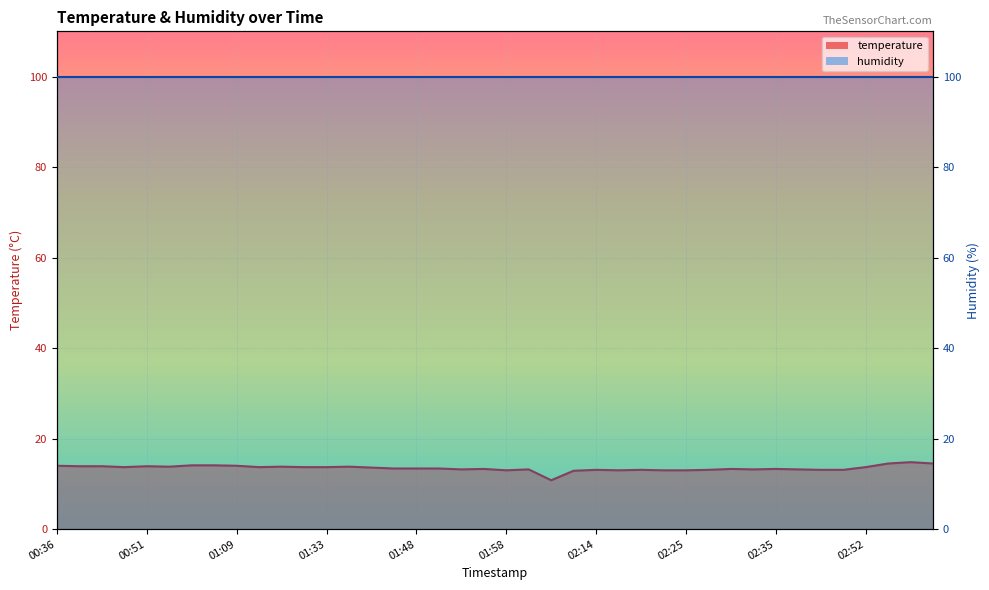

What is the label of the 17th point from the left?

01:48